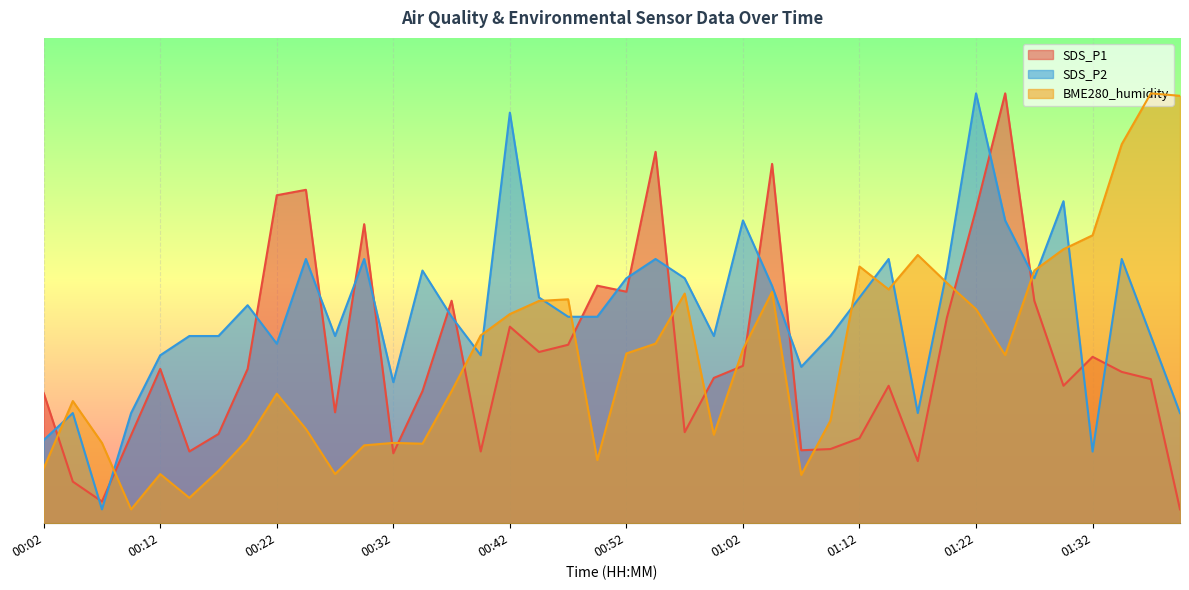

How many lines are shown in the chart?

3